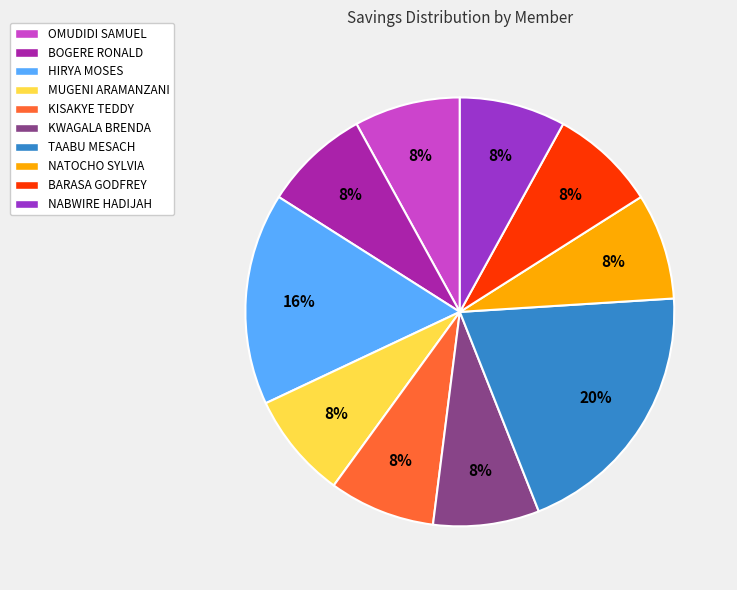

To the nearest percent, what is the difference between the largest and smallest slice percentages?

12%